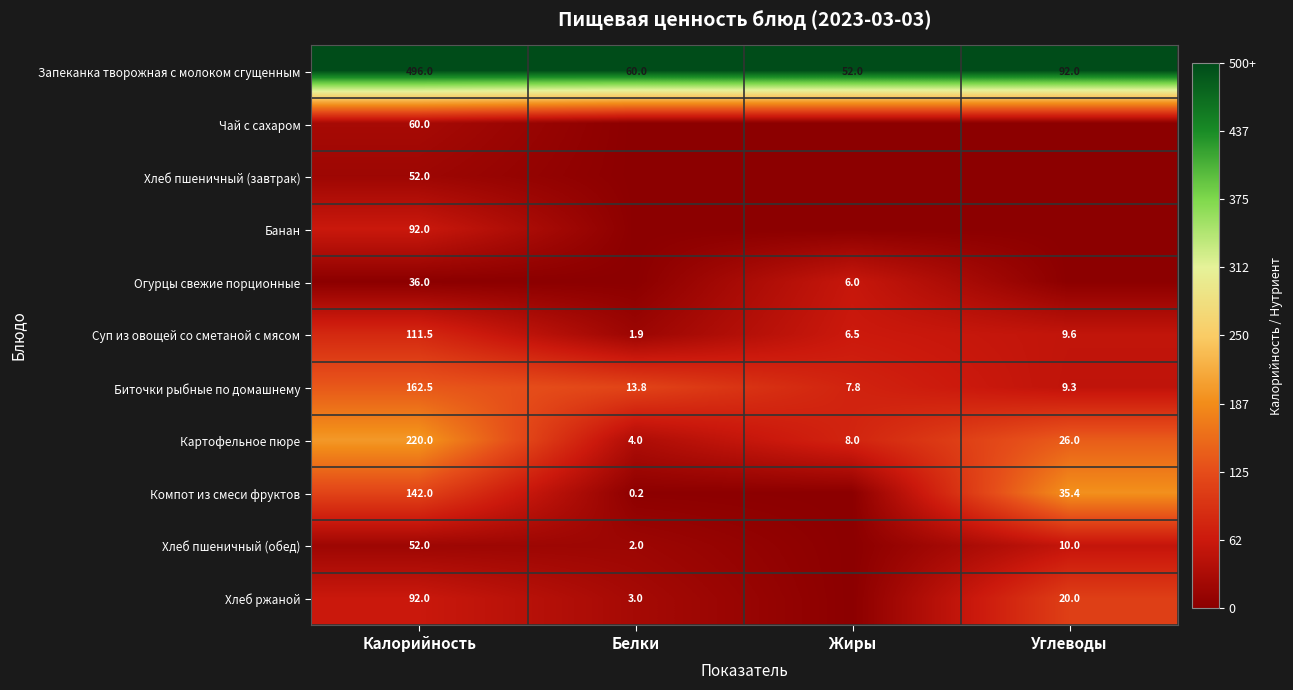

Is it true that Биточки рыбные по домашнему equals 7.8 at Жиры?

True